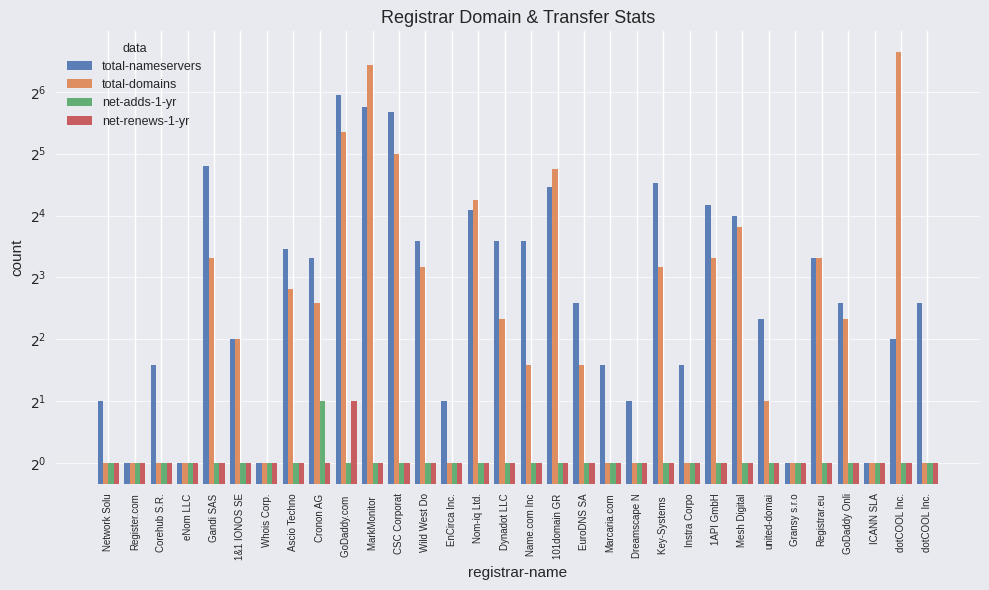

What is the highest value of the net-adds-1-yr series?

2